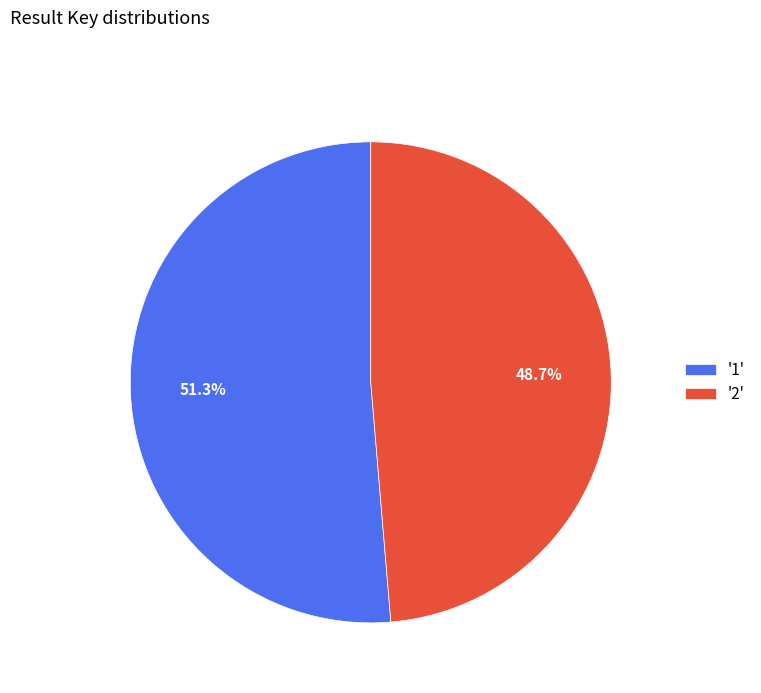

Approximately how many times larger is the value at '1' compared to '2'?

1.1